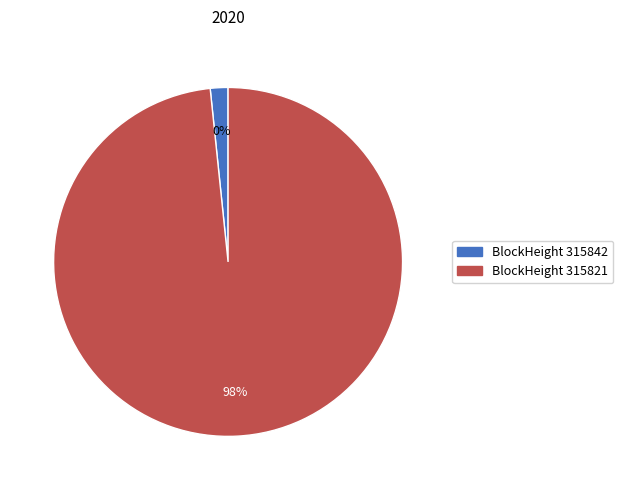

Is there a majority slice in this chart?

Yes